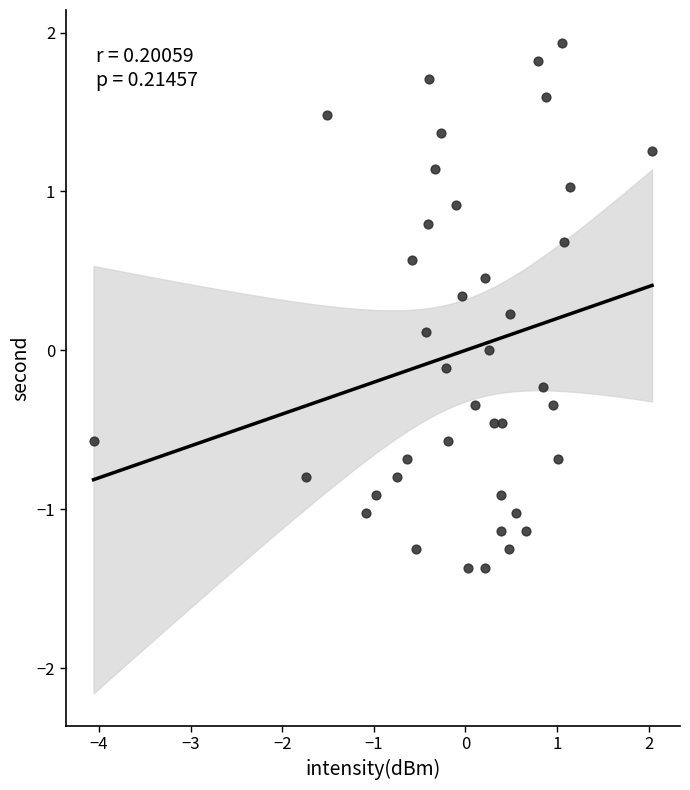

What is the range of X values (max minus min)?

6.1